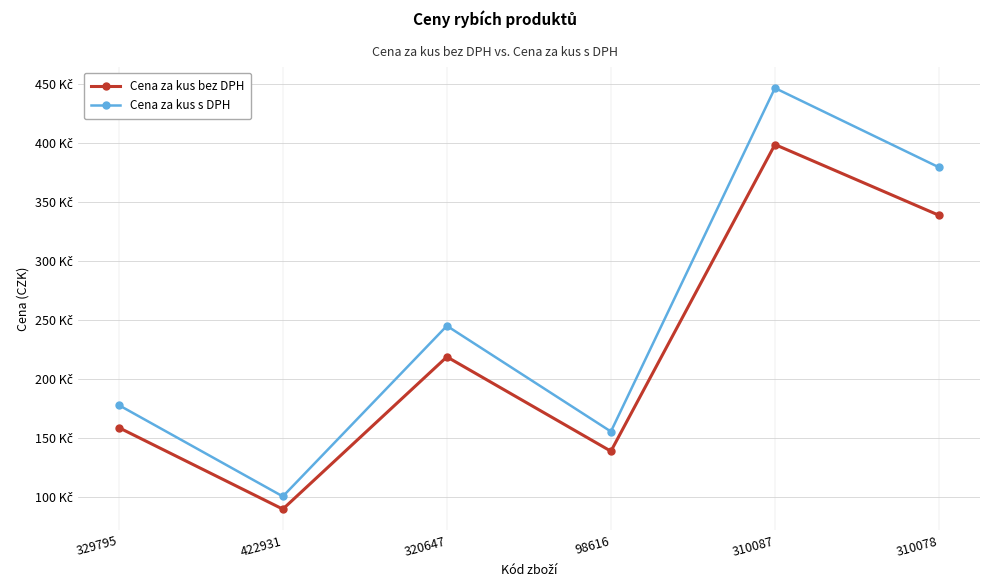

True or false: Cena za kus bez DPH and Cena za kus s DPH cross at least once.

False